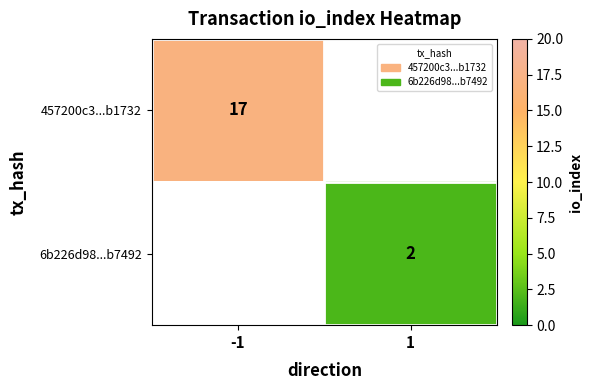

The 457200c3...b1732 series shows 17 at -1. True or false?

True